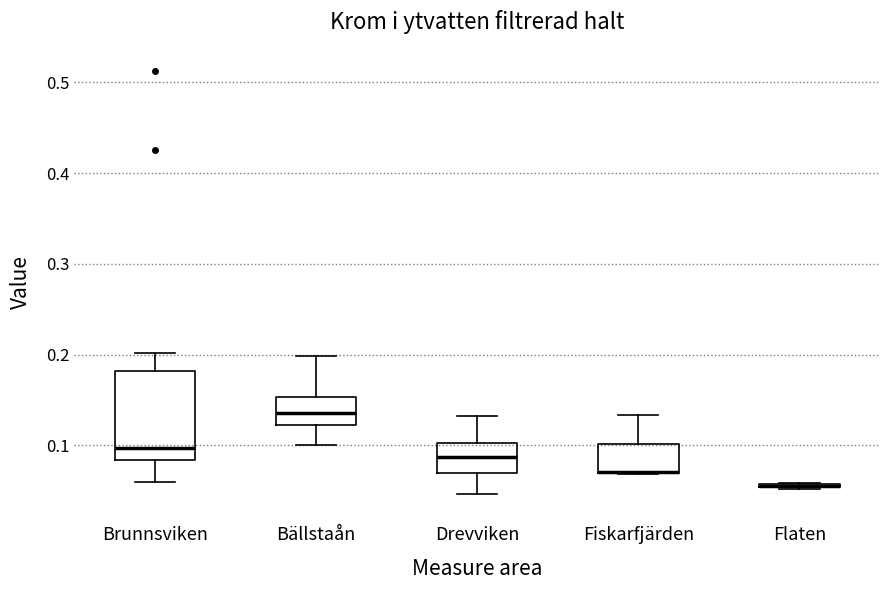

Where is the upper edge of the box for Flaten on the y-axis? The values are not printed on the chart, so give them approximately, as read against the axis.

0.06